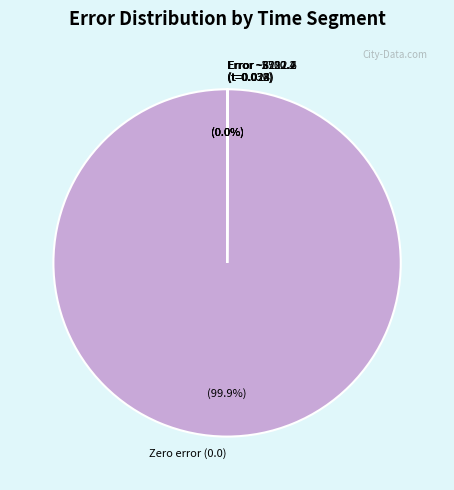

Is there any slice that represents more than half of the pie?

Yes